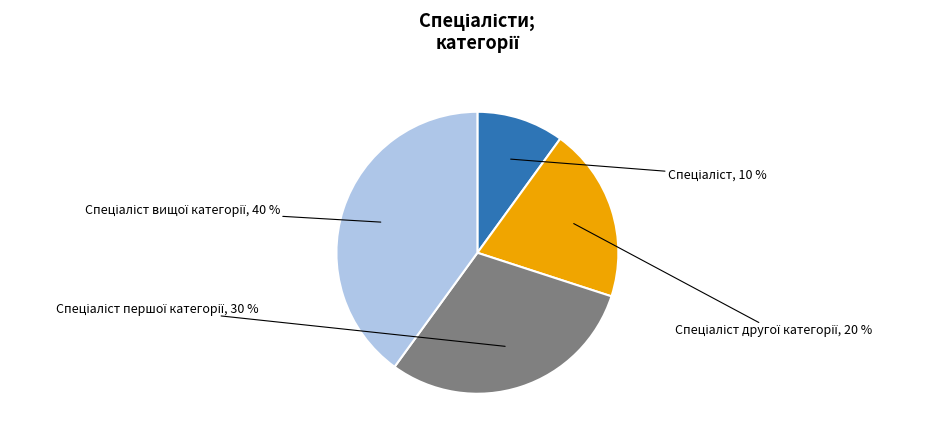

Is there a majority slice in this chart?

No